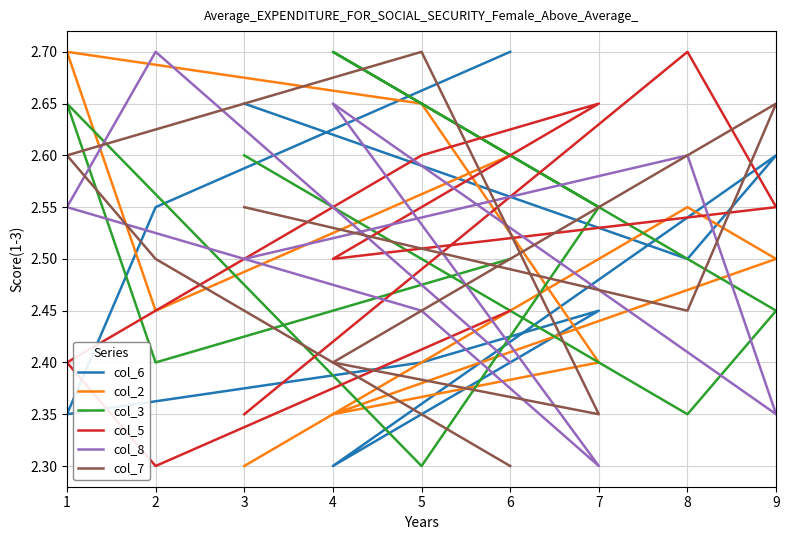

What is the sum of the col_2 values at 1 and 5?

5.4